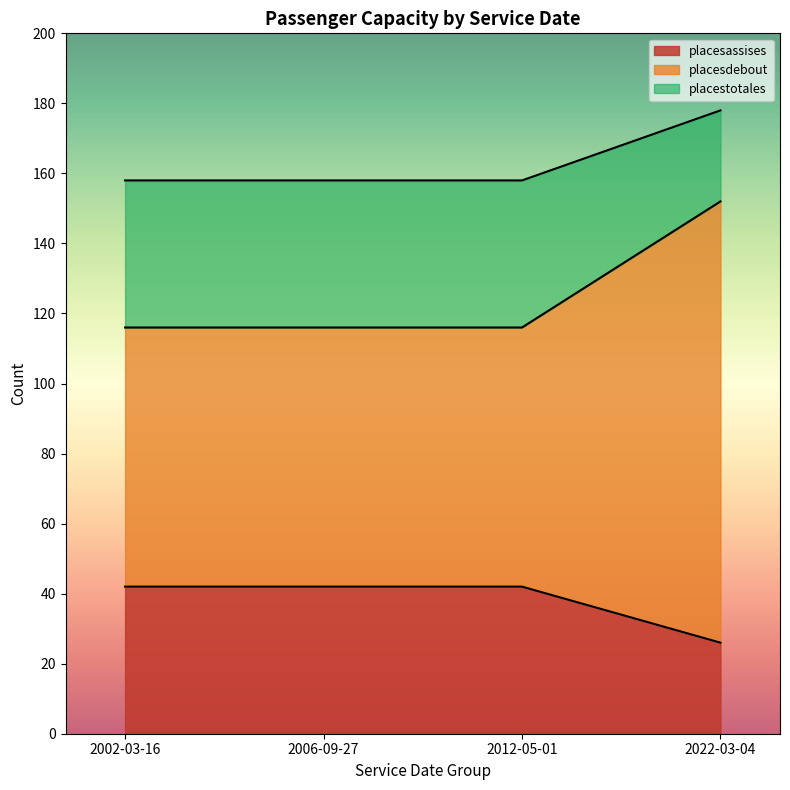

Rank the series by their average value, from lowest to highest.

placesassises, placesdebout, placestotales